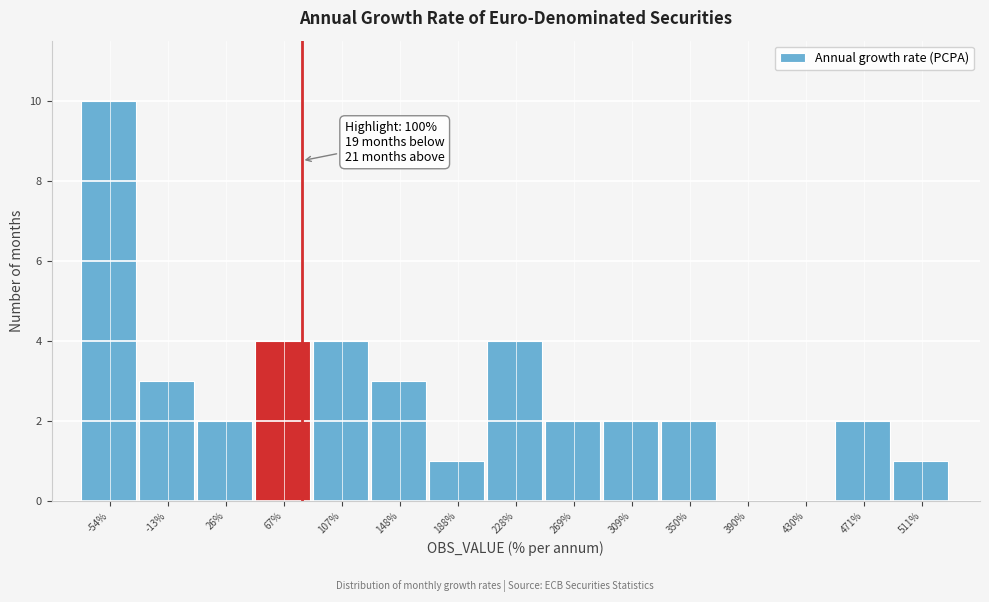

Reading left to right, list all the values displayed in this chart.

-54%=10	-13%=3	26%=2	67%=4	107%=4	148%=3	188%=1	228%=4	269%=2	309%=2	350%=2	390%=0	430%=0	471%=2	511%=1